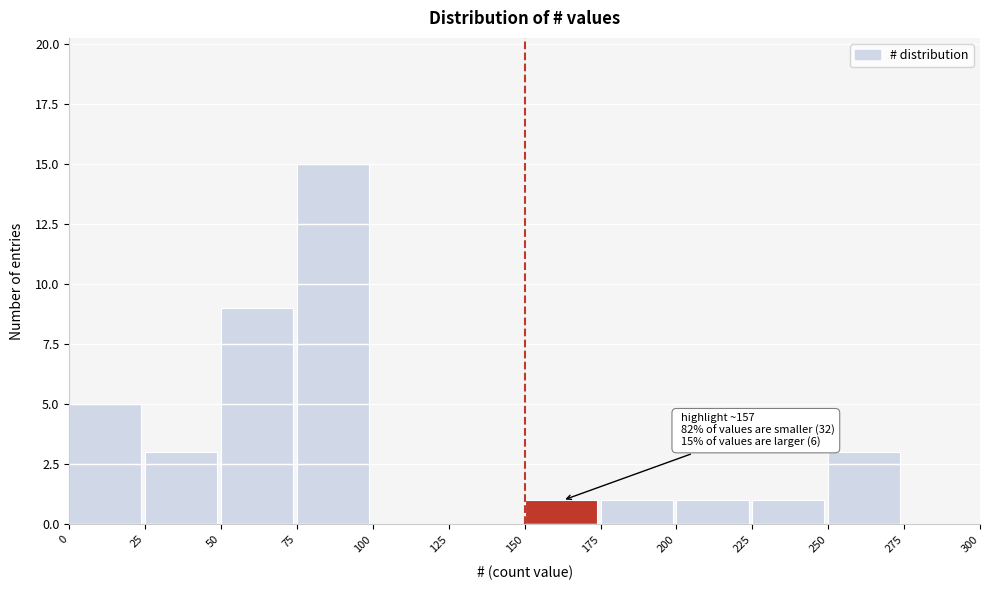

Over which range of the x-axis is the bar tallest?

75 to 100